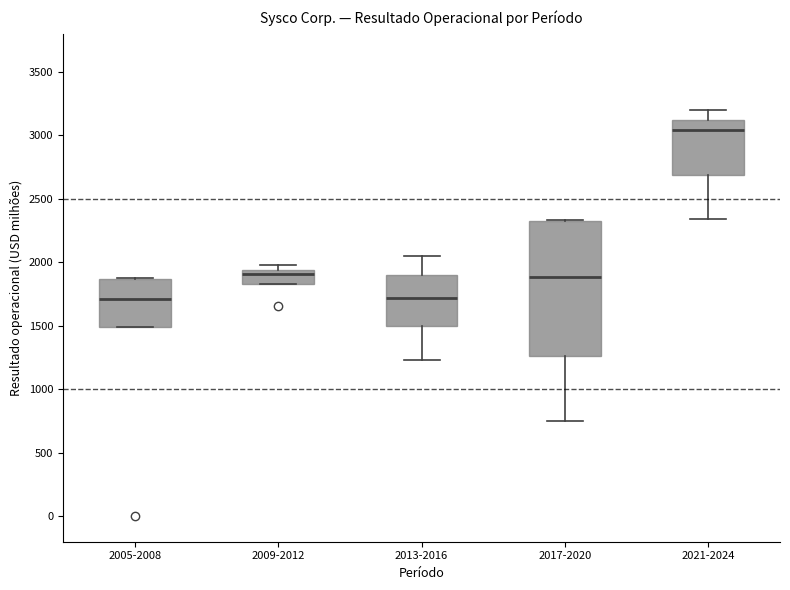

Comparing the boxes themselves (not the whiskers), which one is the tallest?

2017-2020